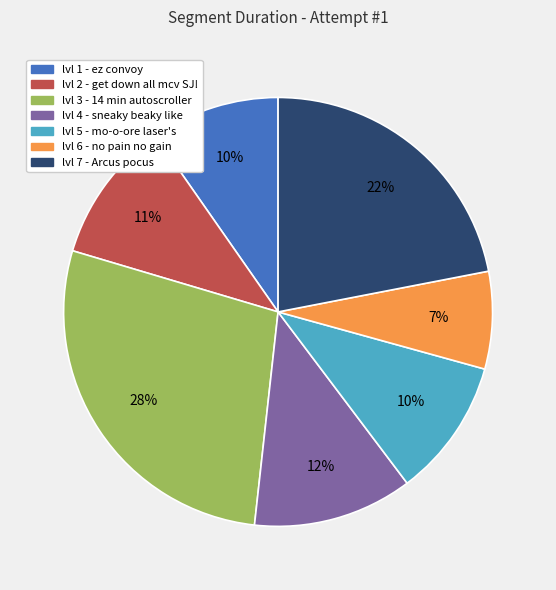

Combined, do lvl 4 - sneaky beaky like and lvl 2 - get down all mcv SJ! account for over 50%?

No